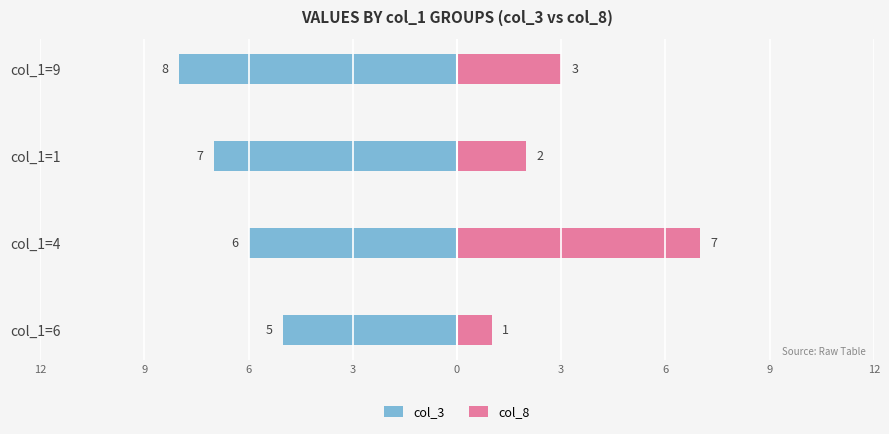

The value of col_8 at col_1=4 is 10. True or false?

False